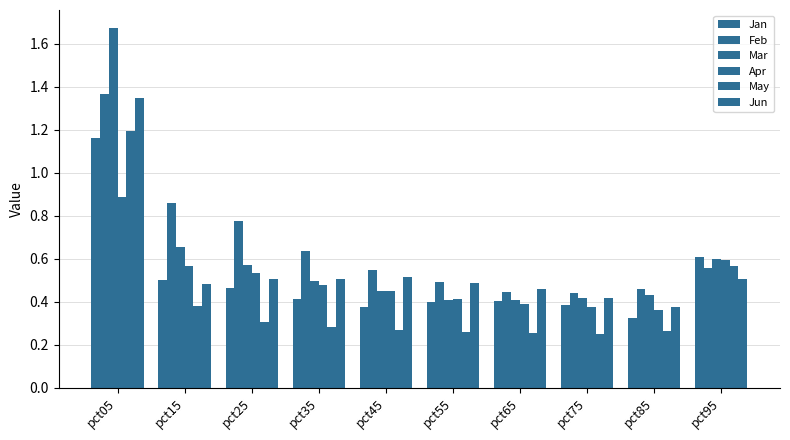

What is the difference between the Jan values at pct65 and pct85?

0.1